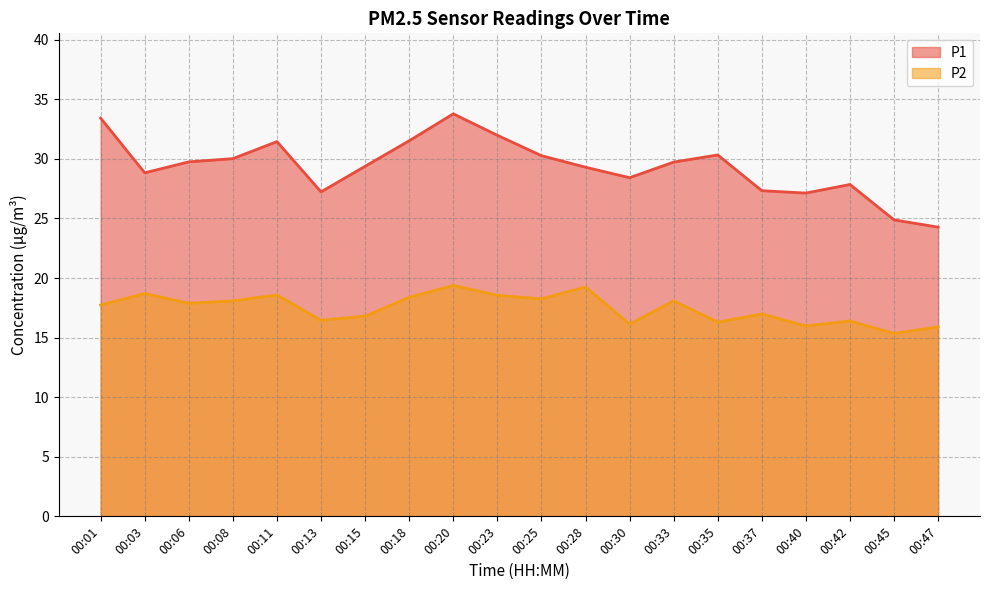

Which category has the highest value in the P2 series?

00:20